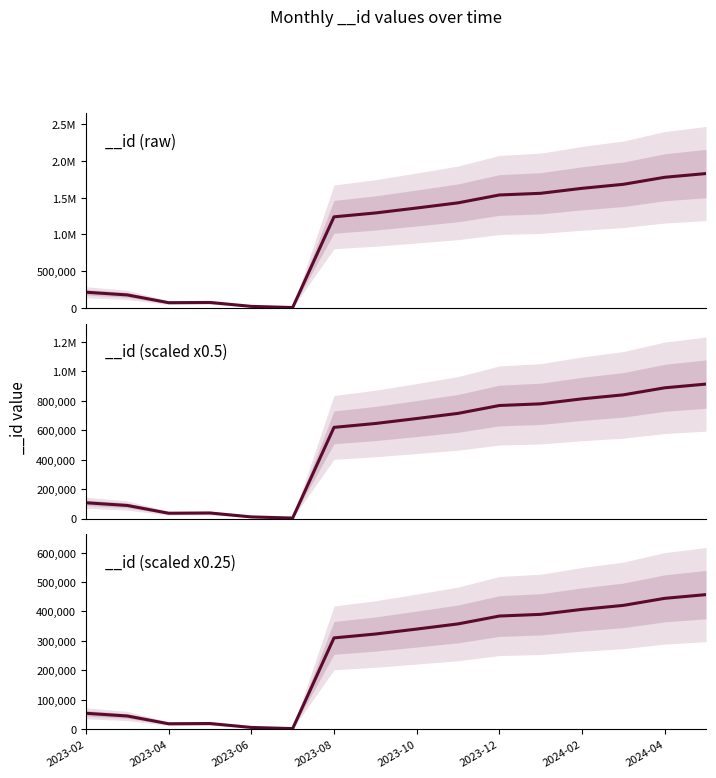

Reading left to right, extract all data points from this chart.

214307	177679	72048	75291	21933	6297	1239508	1292058	1359523	1429601	1536659	1559545	1627182	1681719	1777322	1828017